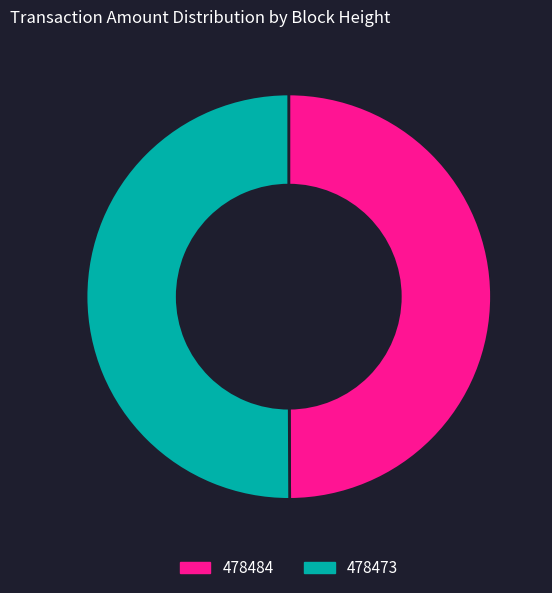

Do 478484 and 478473 together represent more than half of the pie?

Yes